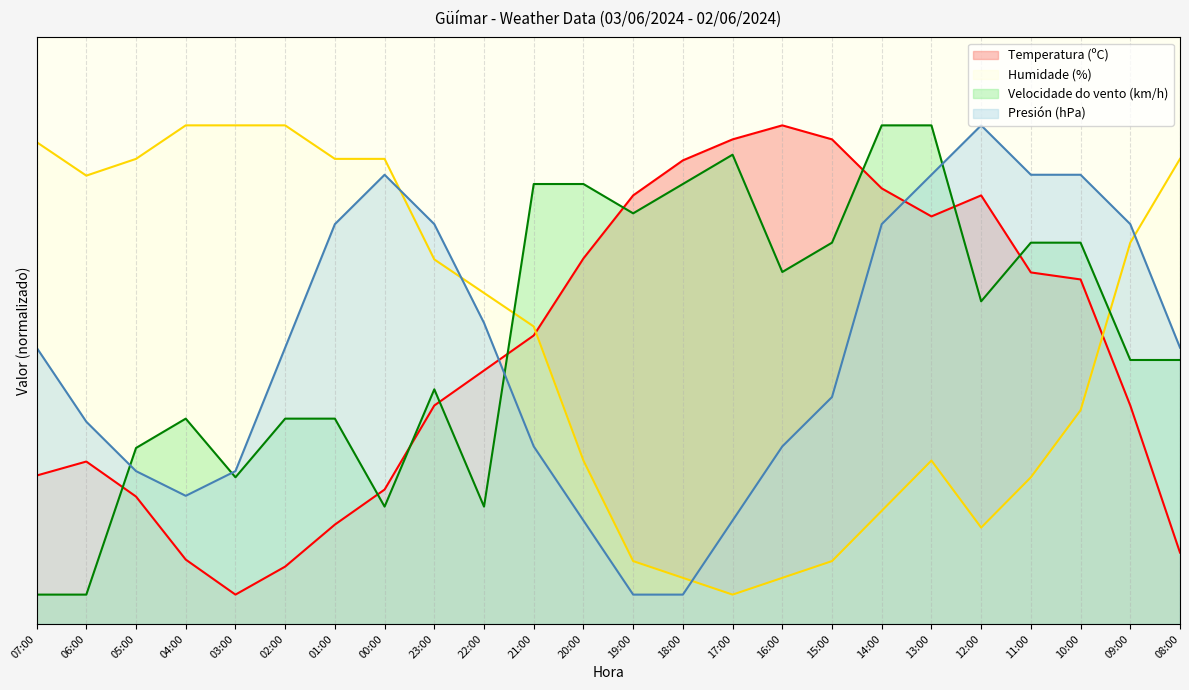

How many times do Temperatura (ºC) and Humidade (%) cross each other?

2